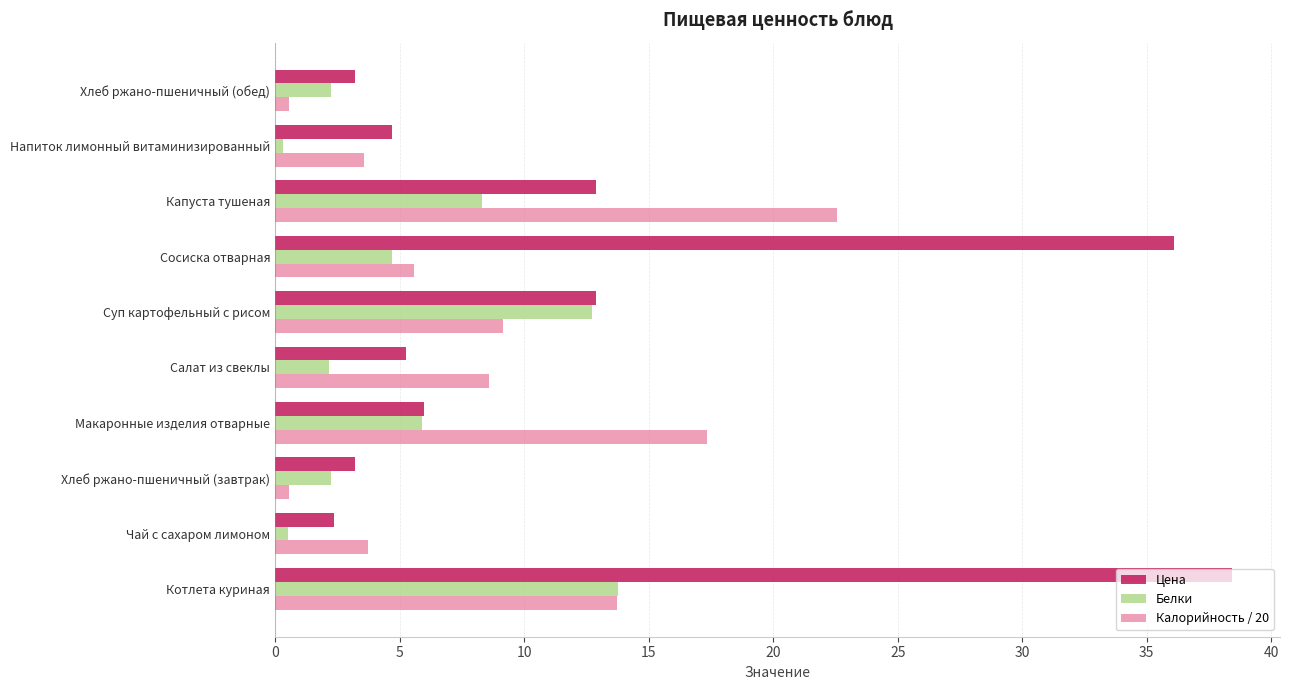

Which category has the highest value in the Белки series?

Котлета куриная